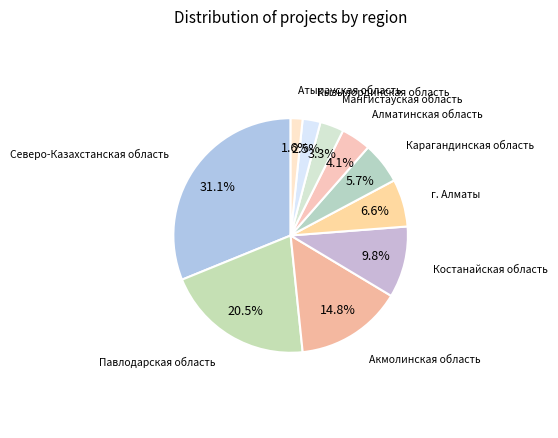

Which slice is the smallest?

Атырауская область